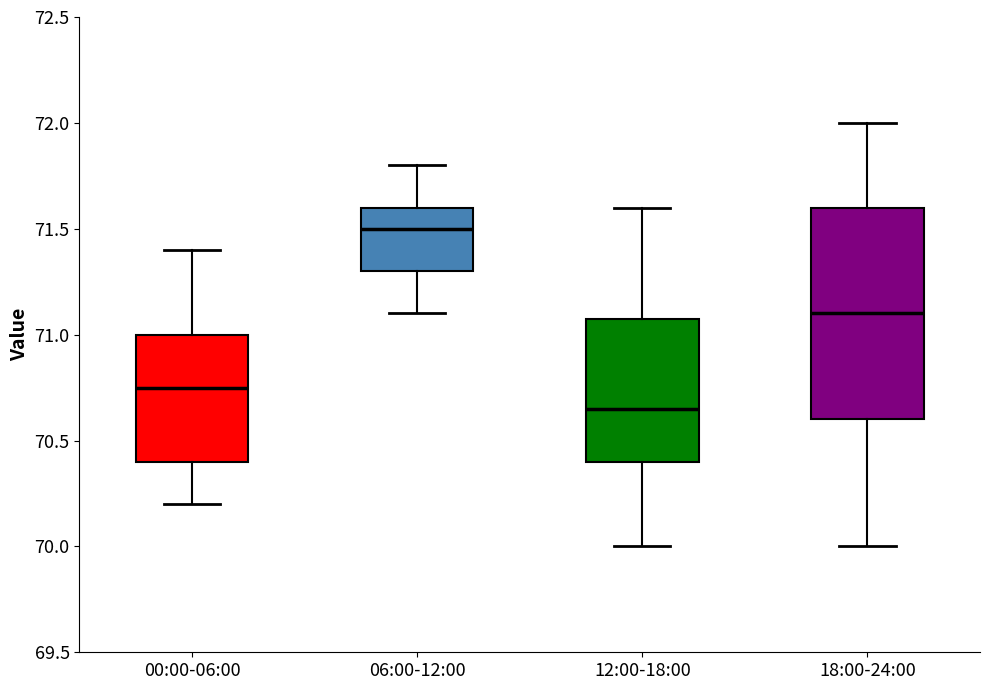

Which box is the tallest, from its lower edge to its upper edge?

18:00-24:00